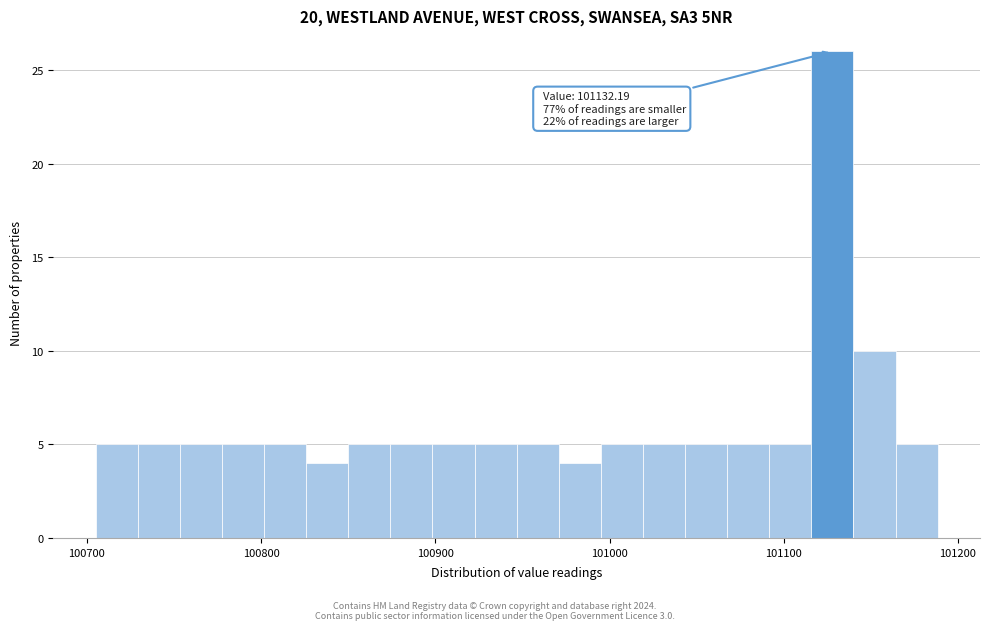

Read against the x-axis, roughly where is the centre of the tallest bar?

101130